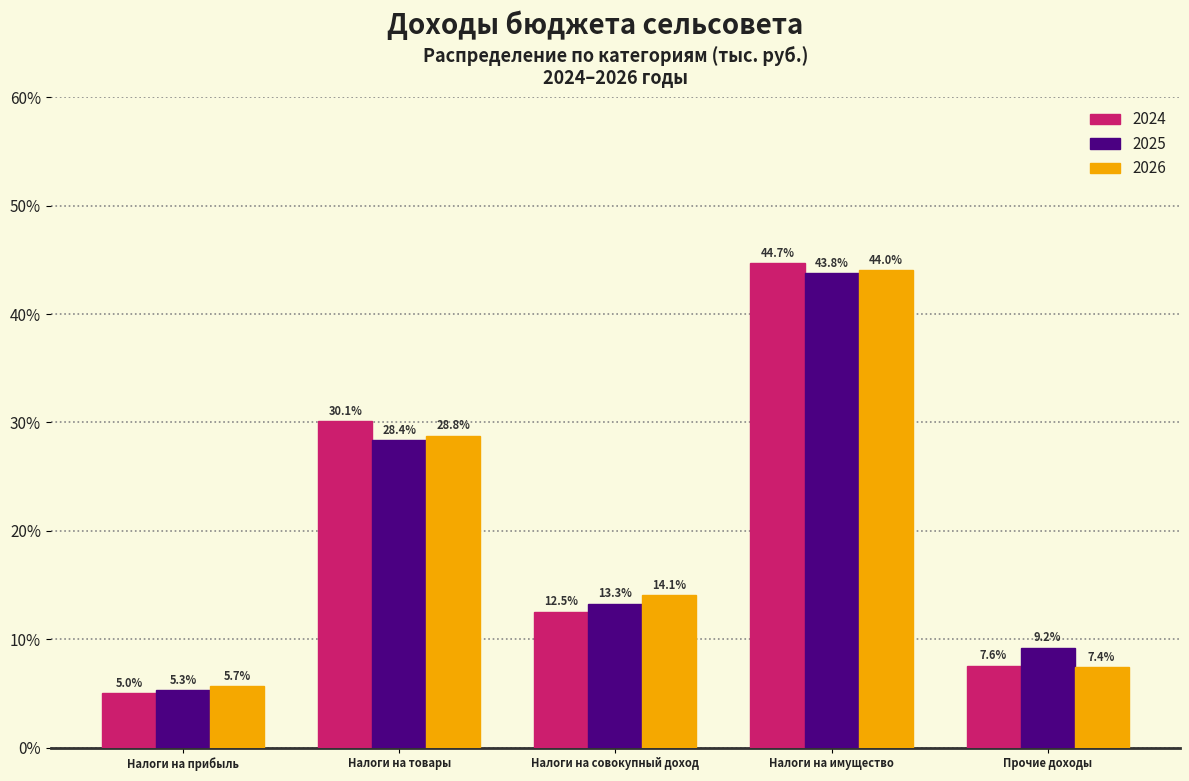

Reading left to right, list all the values displayed in this chart.

2024: 5.0	30.1	12.5	44.7	7.6
2025: 5.3	28.4	13.3	43.8	9.2
2026: 5.7	28.8	14.1	44.0	7.4